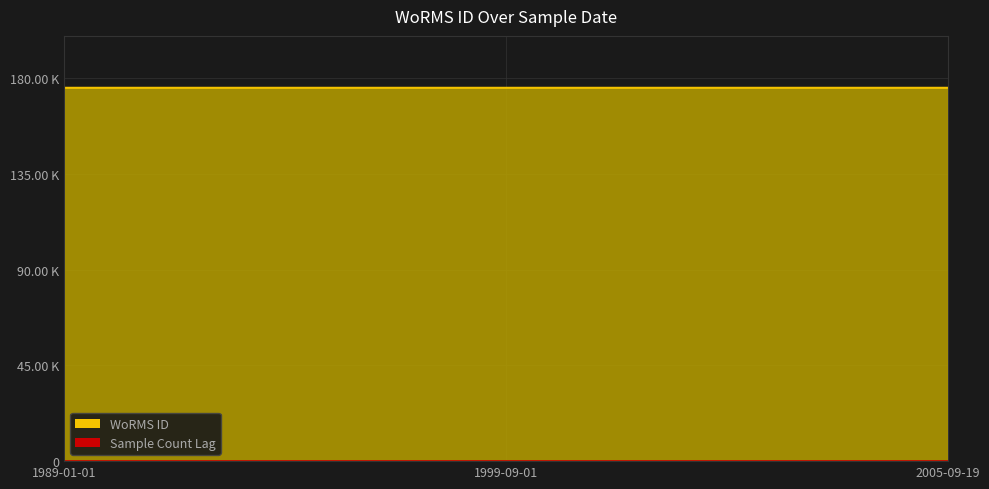

What is the label of the 2nd point from the left?

1999-09-01